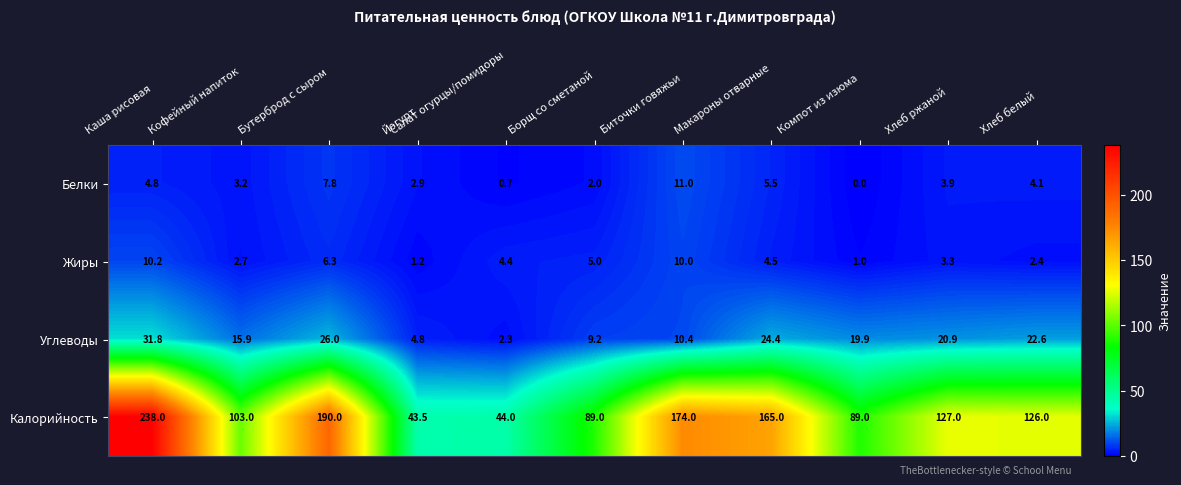

At how many categories does at least one series exceed 77?

9